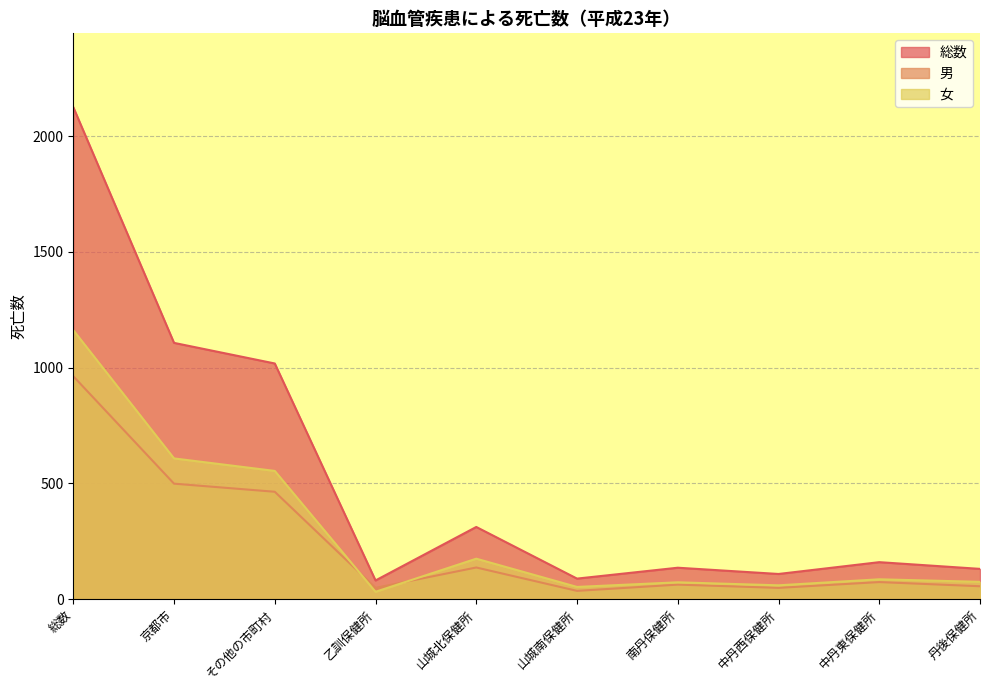

What is the spread (max minus min) of values at 総数?

1162